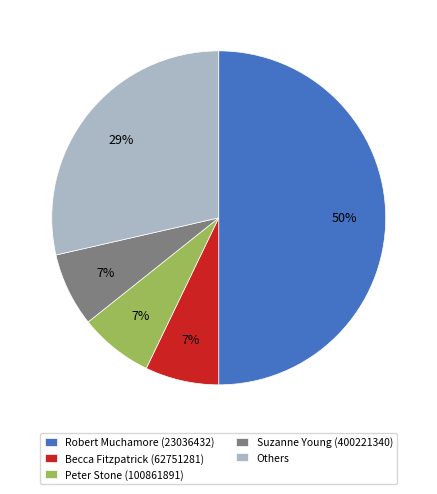

Is Peter Stone (100861891) the majority of the pie?

No